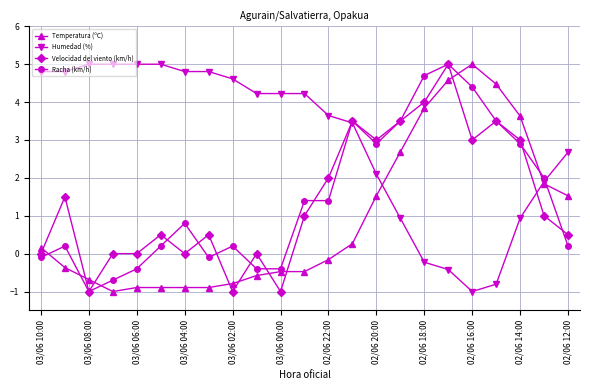

Which series has the largest total across all categories?

Humedad (%)